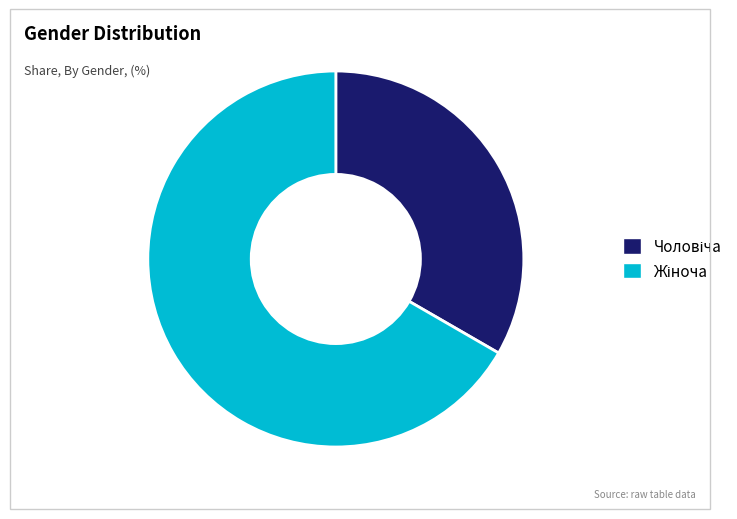

Is there any slice that represents more than half of the pie?

Yes